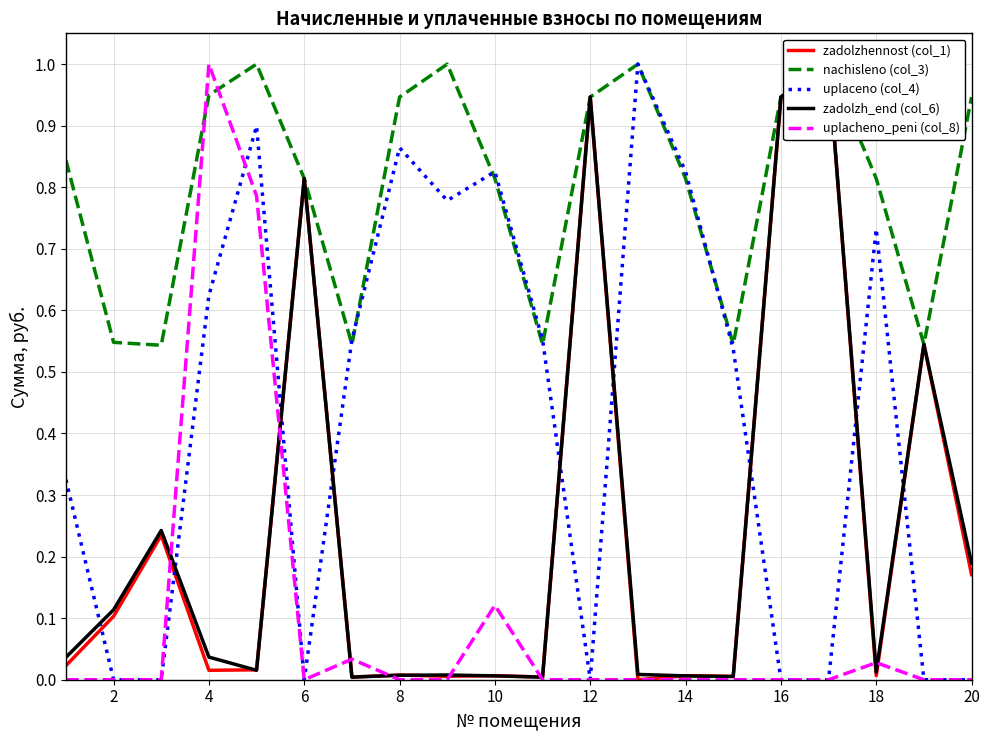

What is the maximum value for uplaceno (col_4)?

1.0